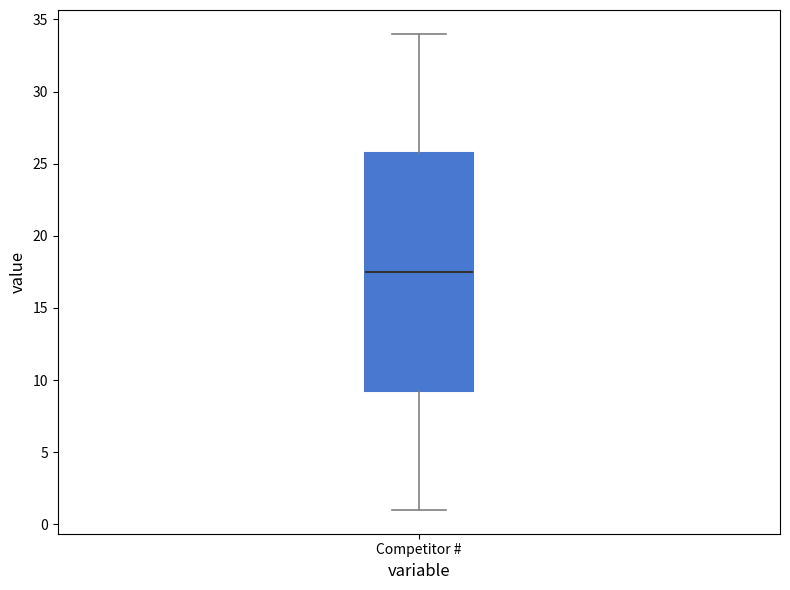

Transcribe this box plot: give where the median line is, the range the box spans, and where the two whiskers end, as read against the y-axis. The values are not printed on the chart, so give them approximately, as read against the axis.

median 17.5, box 9.5 to 26.0, whiskers 1.0 to 34.0